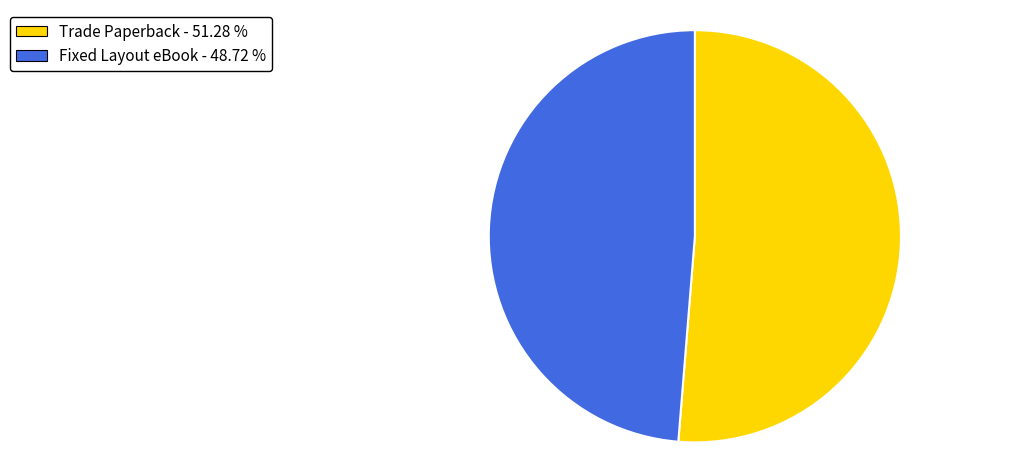

Between Fixed Layout eBook and Trade Paperback, which is larger?

Trade Paperback